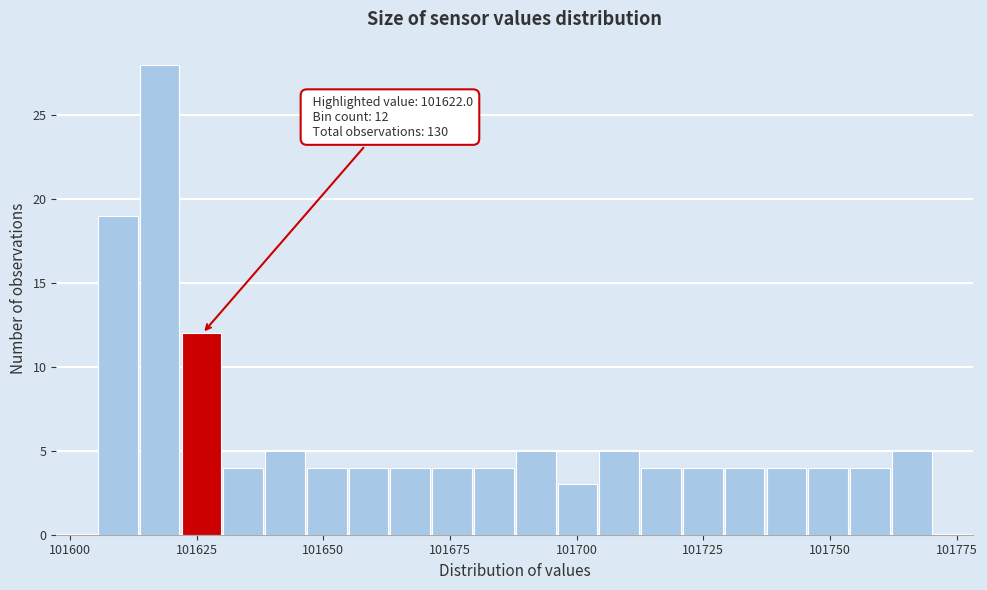

Read against the x-axis, roughly where is the centre of the tallest bar?

101620